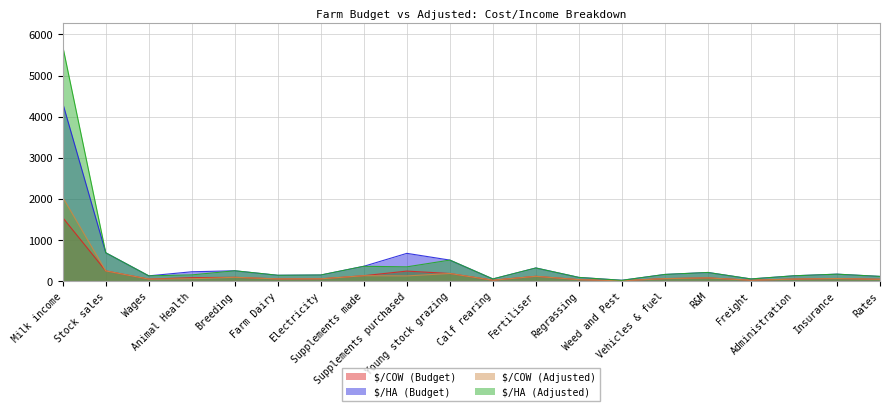

At which category does the chart reach its minimum across all series?

Weed and Pest